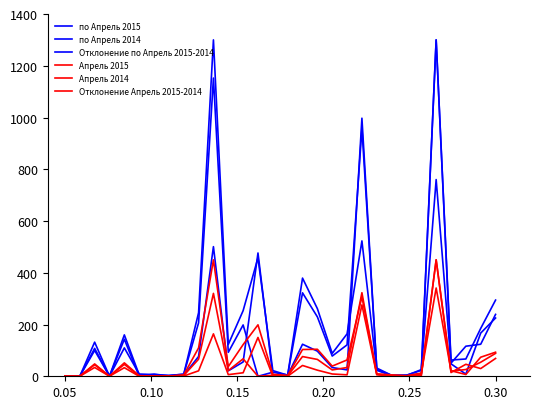

Does the chart display data point markers on the line(s)?

No